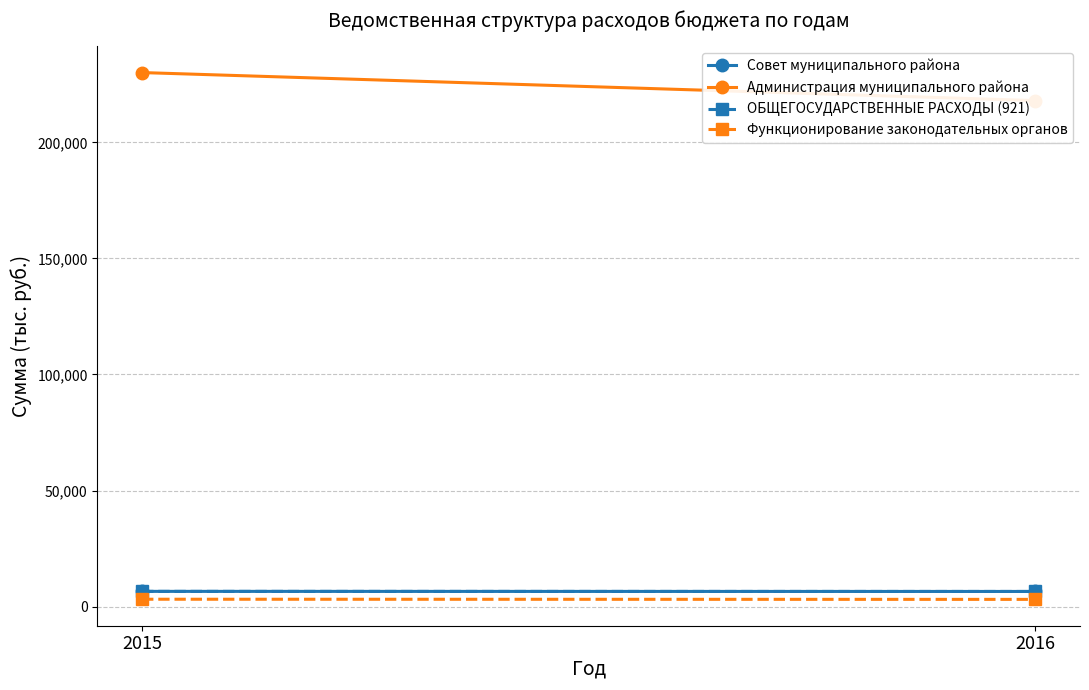

What is the difference between the highest and lowest values at 2015?

226861.4